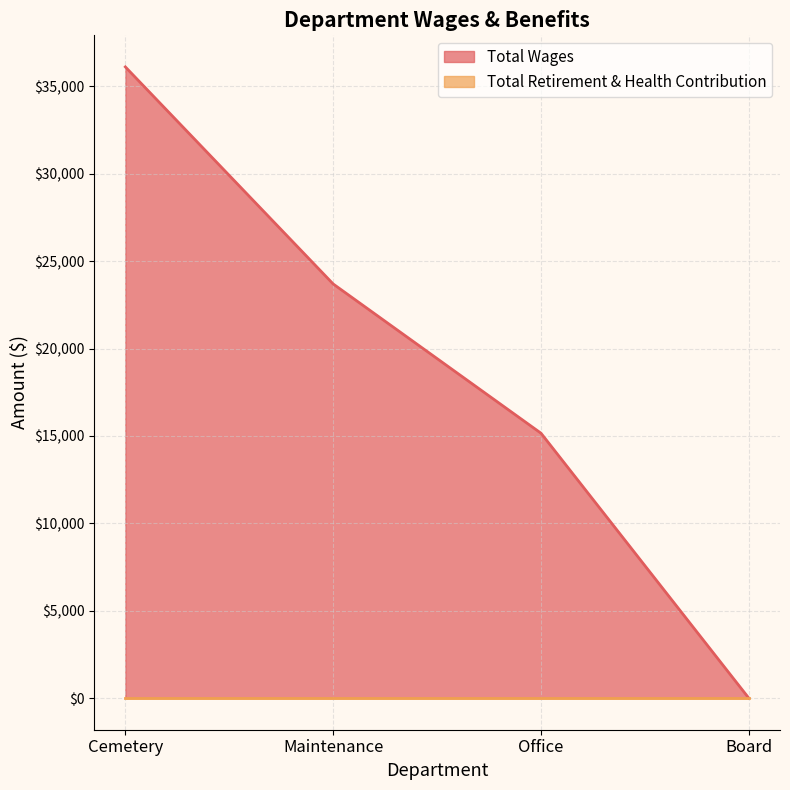

Is it true that the value at Office is 15160?

True